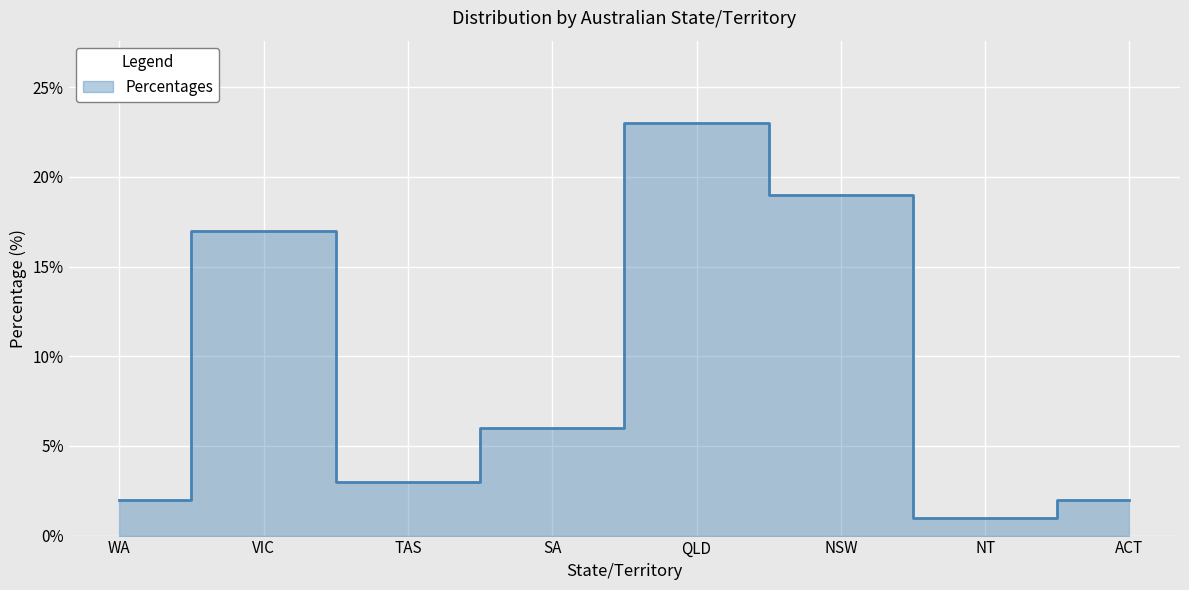

Rank the categories by value from lowest to highest.

NT, WA, ACT, TAS, SA, VIC, NSW, QLD